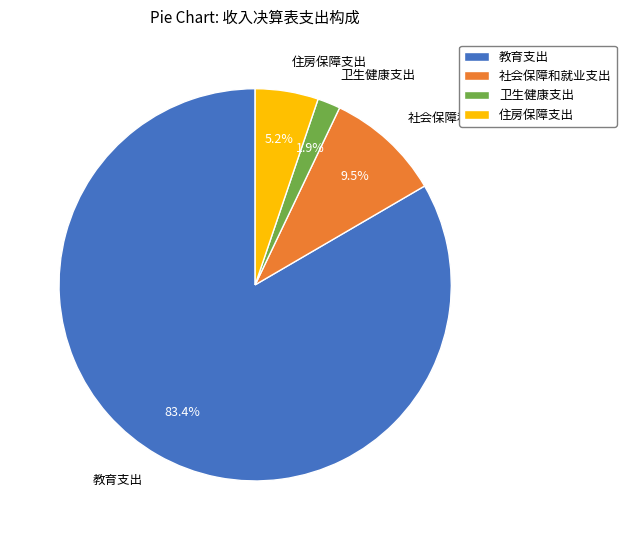

Approximately how many times larger is the value at 社会保障和就业支出 compared to 教育支出?

0.1